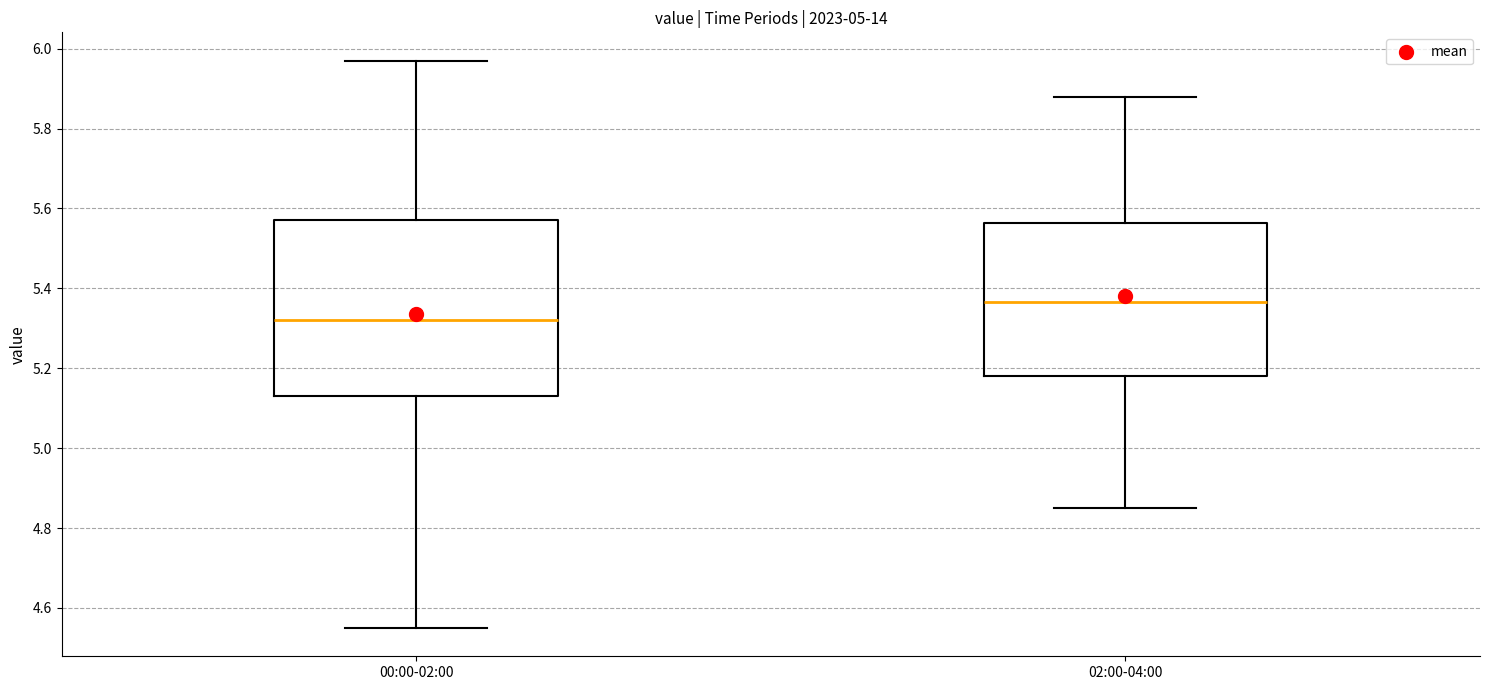

Comparing the boxes themselves (not the whiskers), which one is the tallest?

00:00-02:00